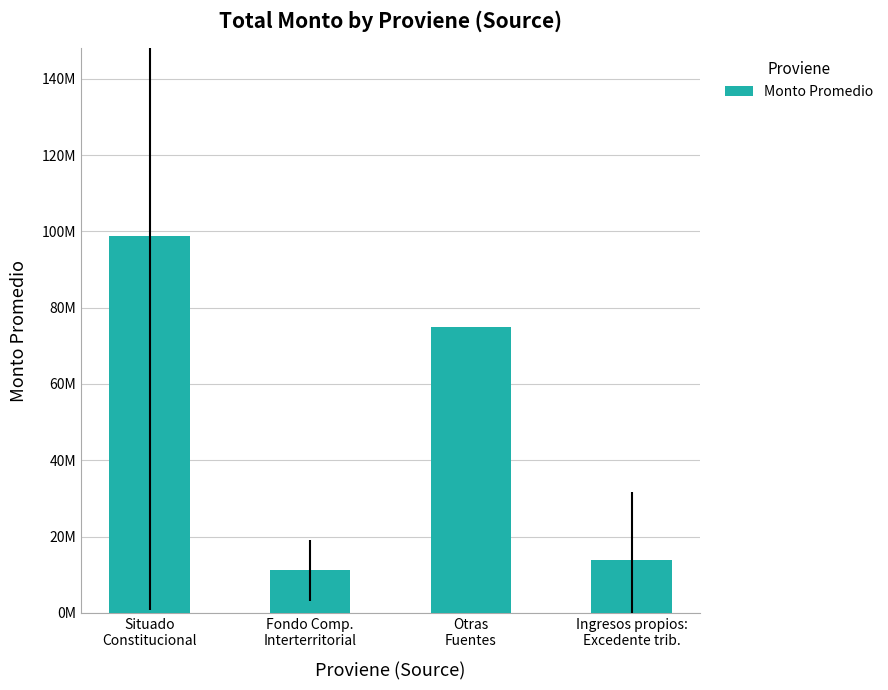

Reading left to right, extract all data points from this chart.

Situado
Constitucional=98669670.8	Fondo Comp.
Interterritorial=11212912.0	Otras
Fuentes=75000000.0	Ingresos propios:
Excedente trib.=13725605.8